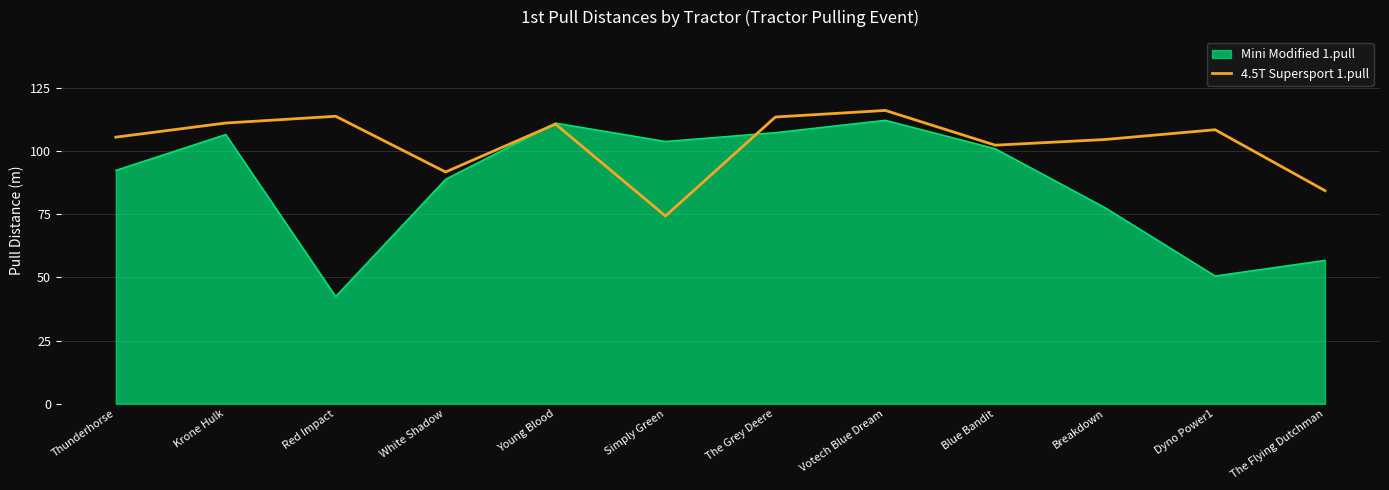

What is the maximum value shown in the chart?

116.0